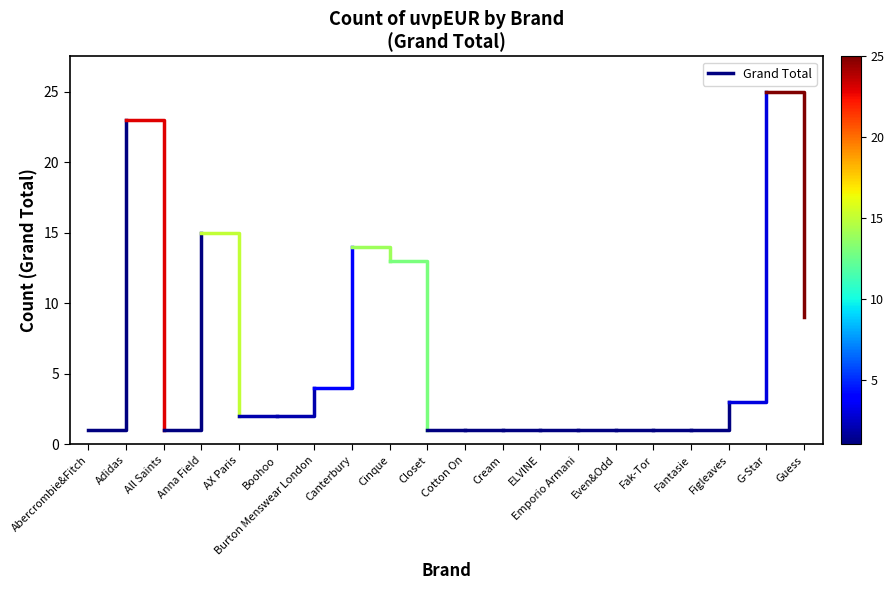

Between Abercrombie&Fitch and Adidas, which is larger?

Adidas